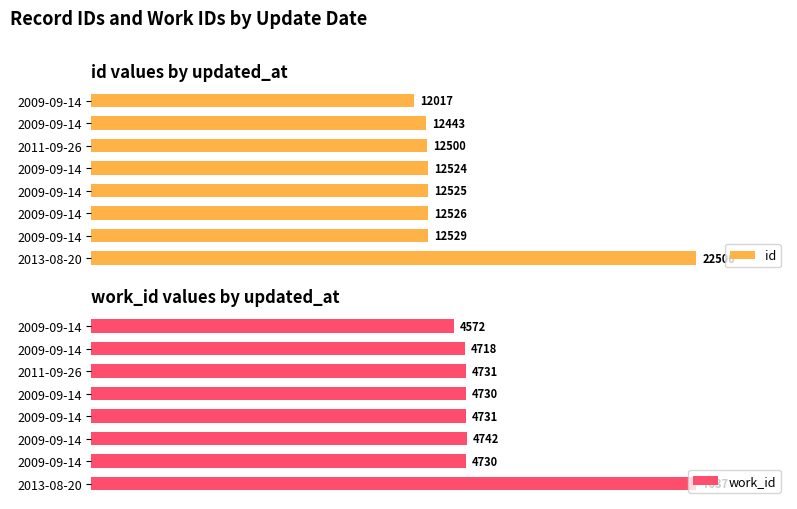

How many bars are there in each group?

2